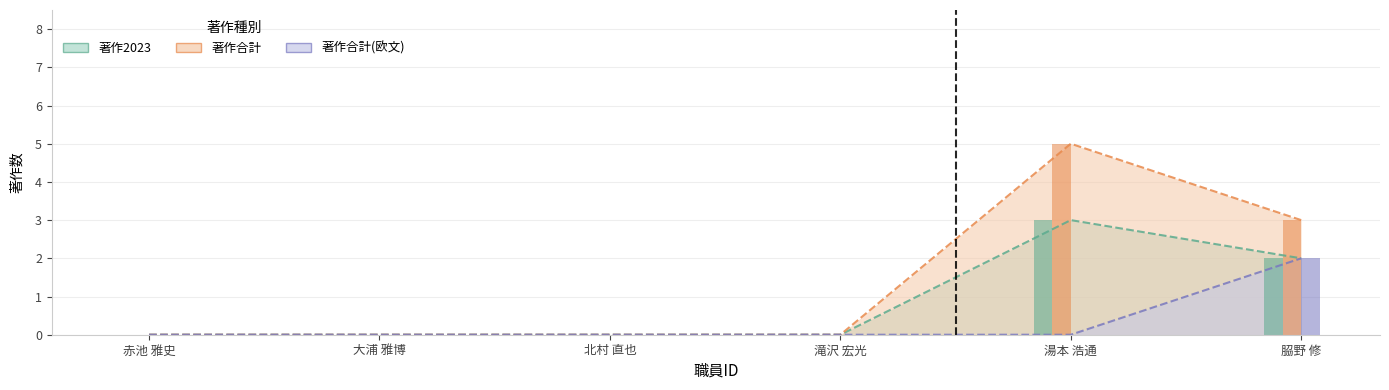

How many bars are there in each group?

3